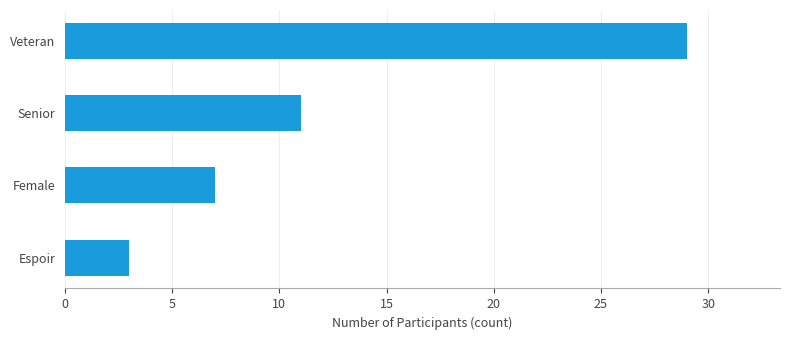

The chart shows a value of 12 at Veteran. True or false?

False